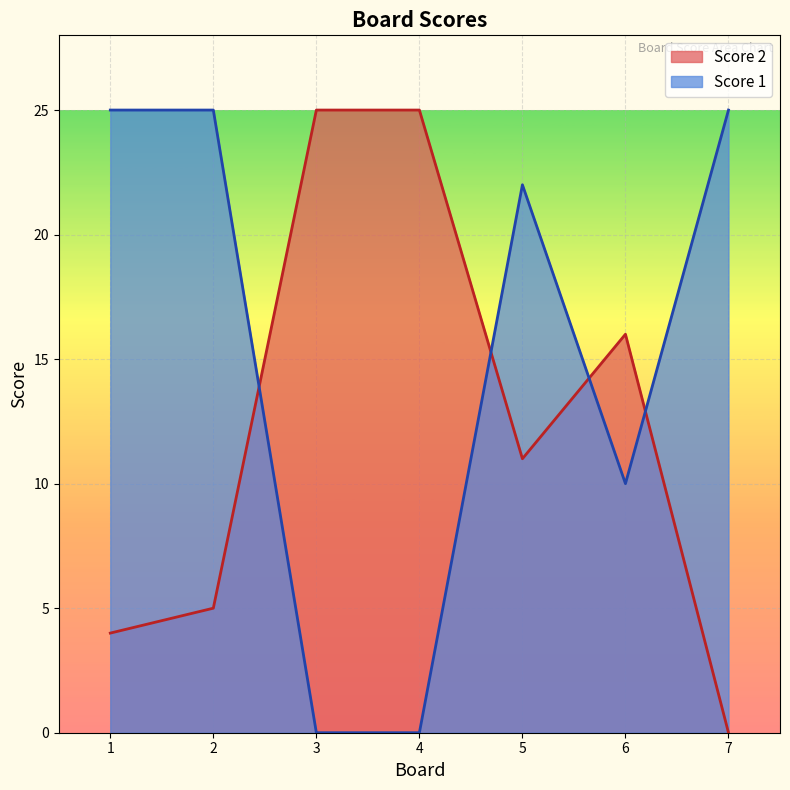

Reading left to right, transcribe all the data shown in this chart.

Score 1: 1=25	2=25	3=0	4=0	5=22	6=10	7=25
Score 2: 1=4	2=5	3=25	4=25	5=11	6=16	7=0